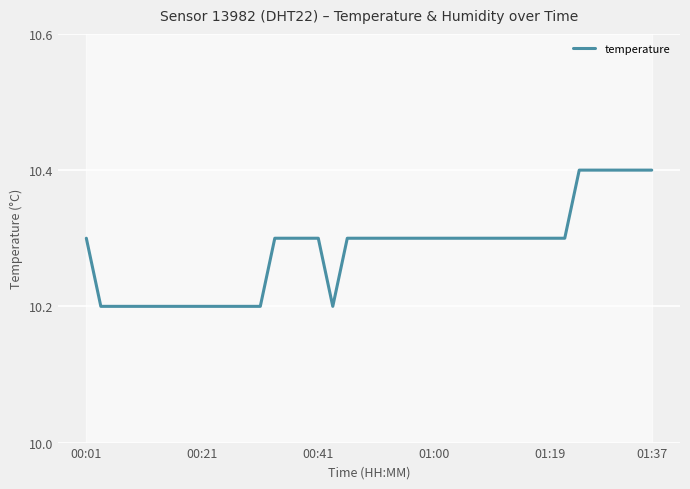

What is the lowest value of the temperature series?

10.2